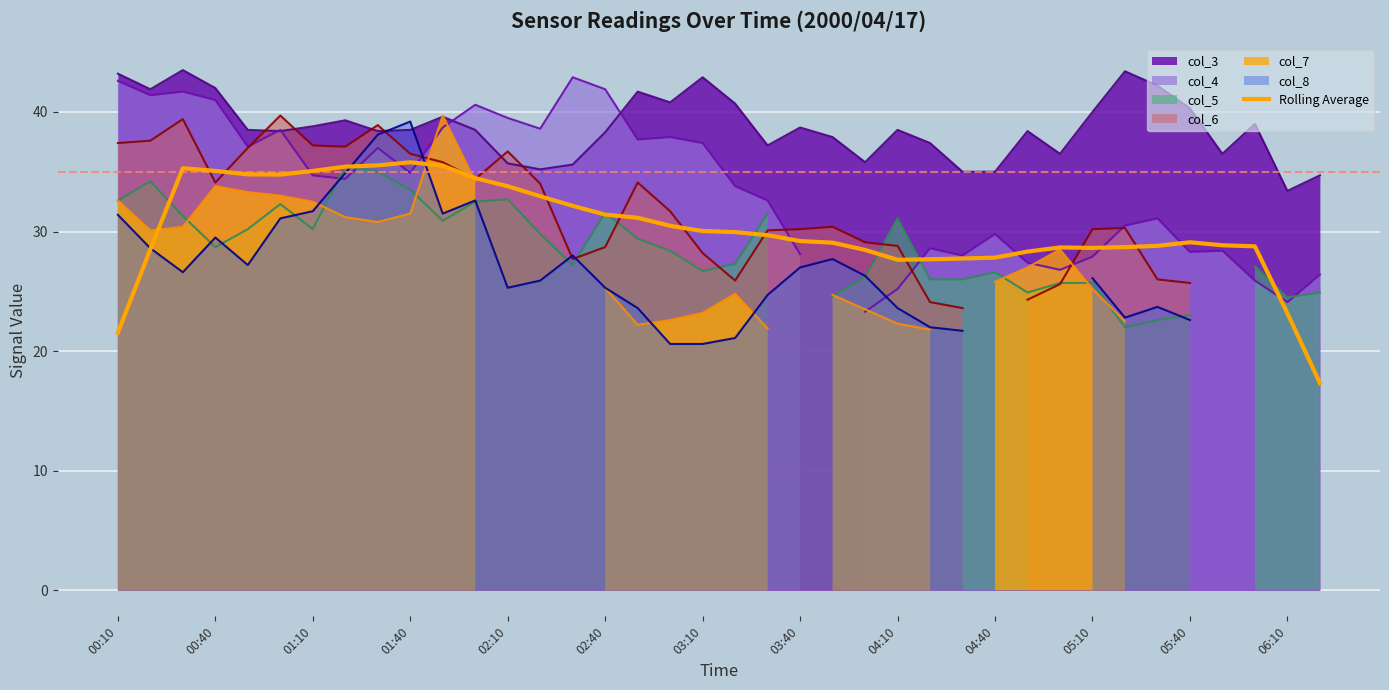

What is the maximum value for col_3?

43.5